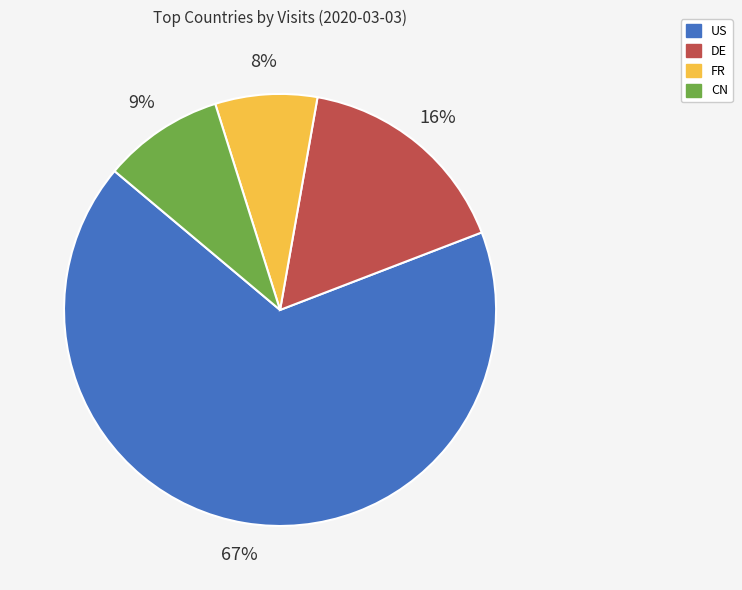

Count the number of slices in the pie.

4